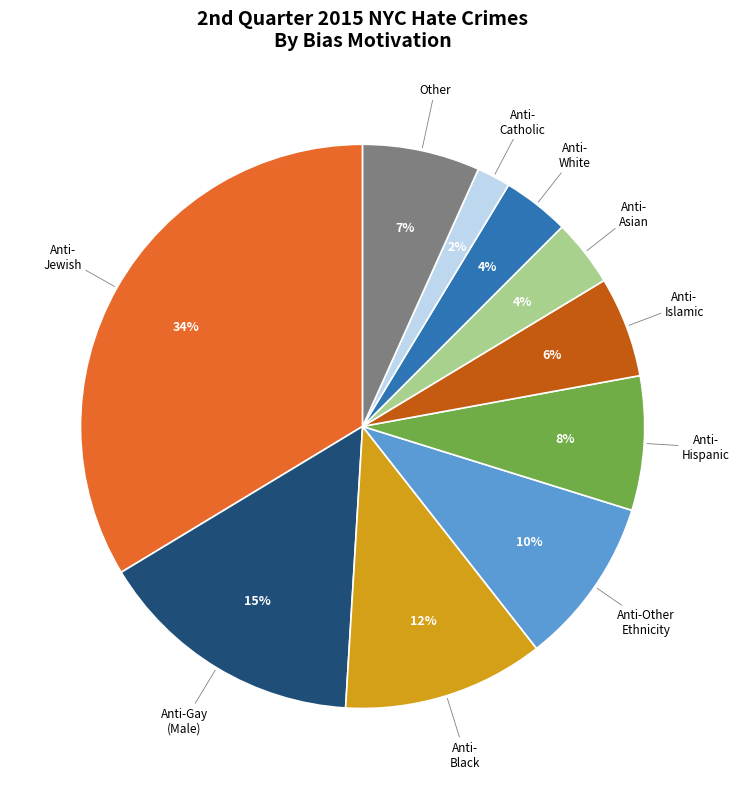

Does any single category account for the majority?

No